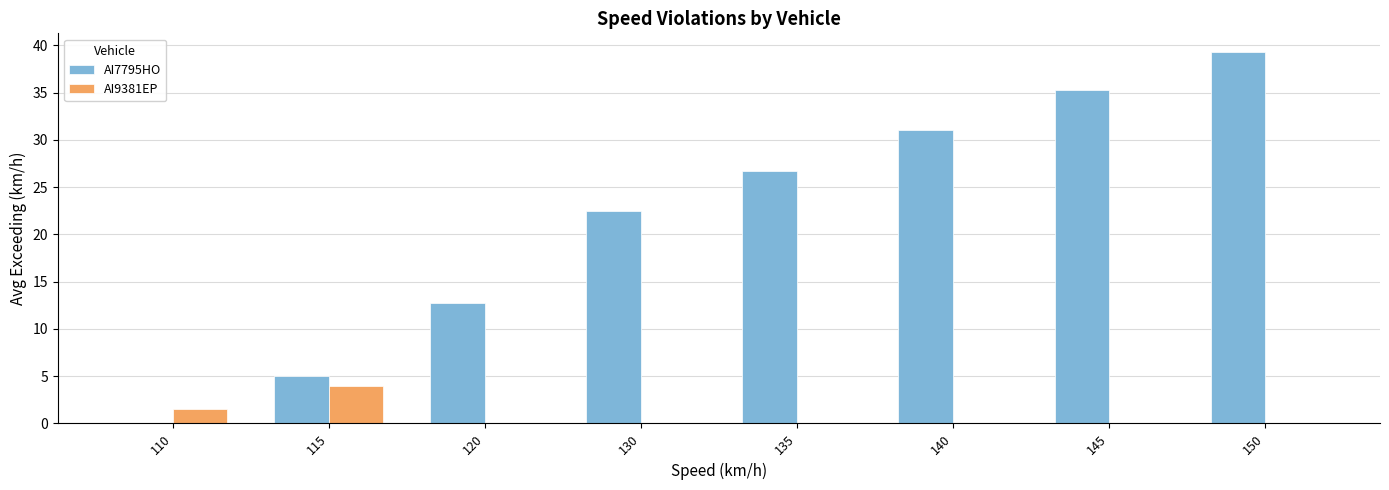

What is the total value across all series at 130?

22.5